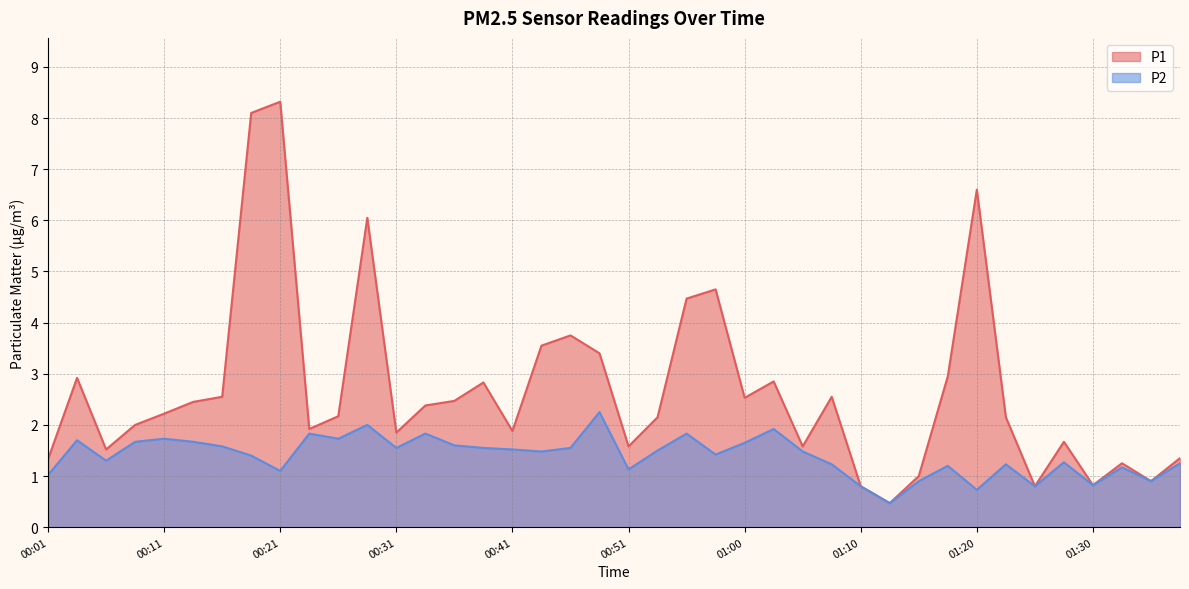

Rank the series by their average value, from lowest to highest.

P2, P1